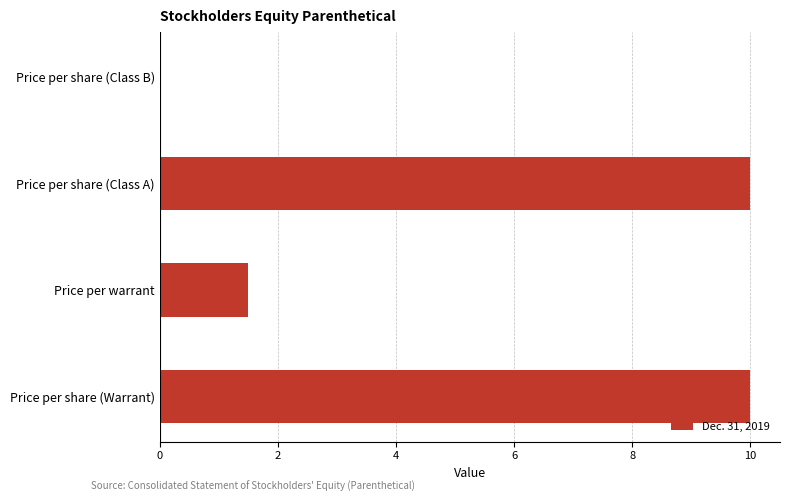

How many series are shown in this chart?

1